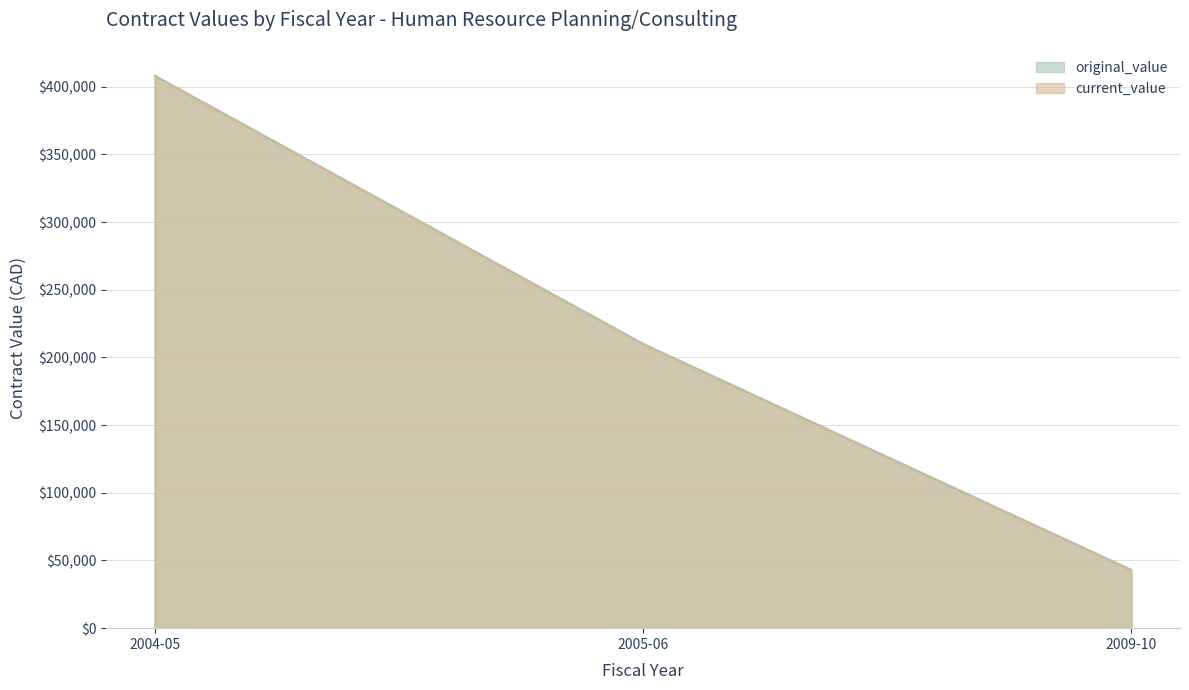

What is the smallest value displayed?

42985